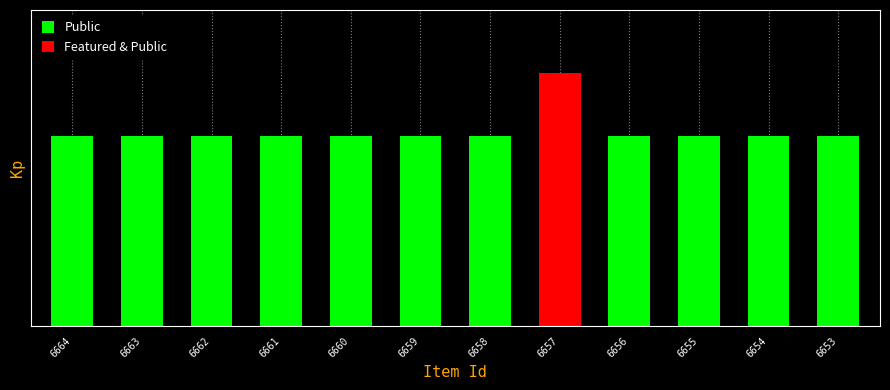

Which series has the largest range (max minus min)?

featured